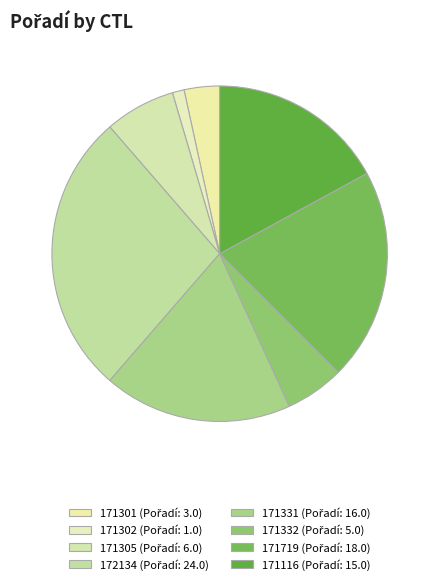

How much of the chart is everything except 171305?

93.2%